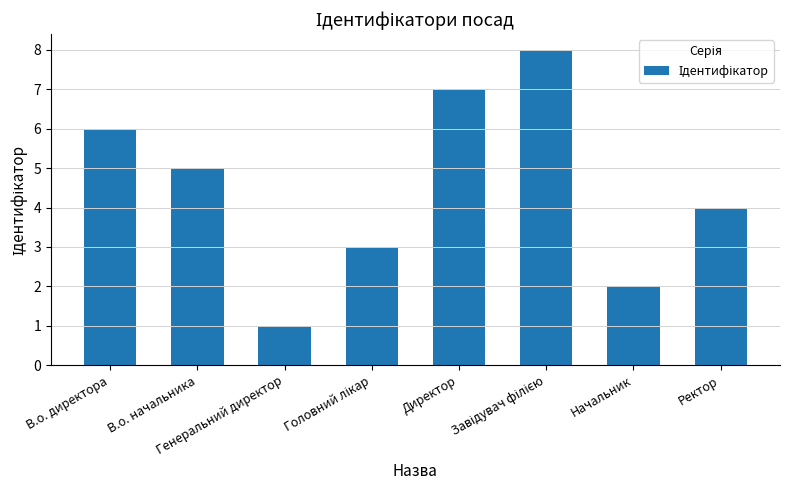

Are the bars horizontal?

No